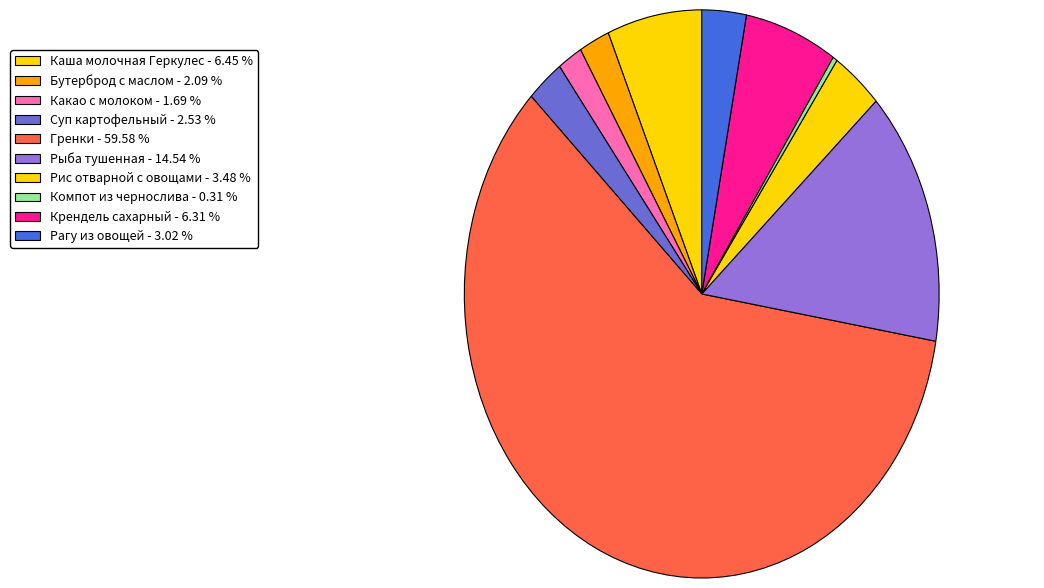

Count the number of slices in the pie.

10